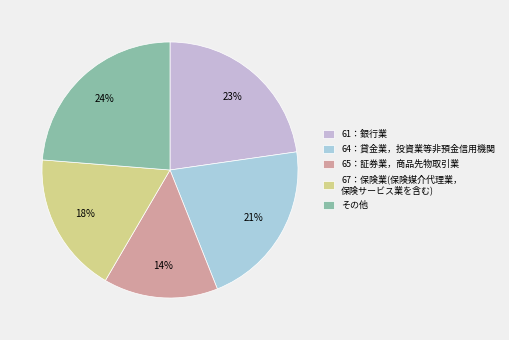

How much of the chart is everything except 64：貸金業，投資業等非預金信用機関?

78.8%